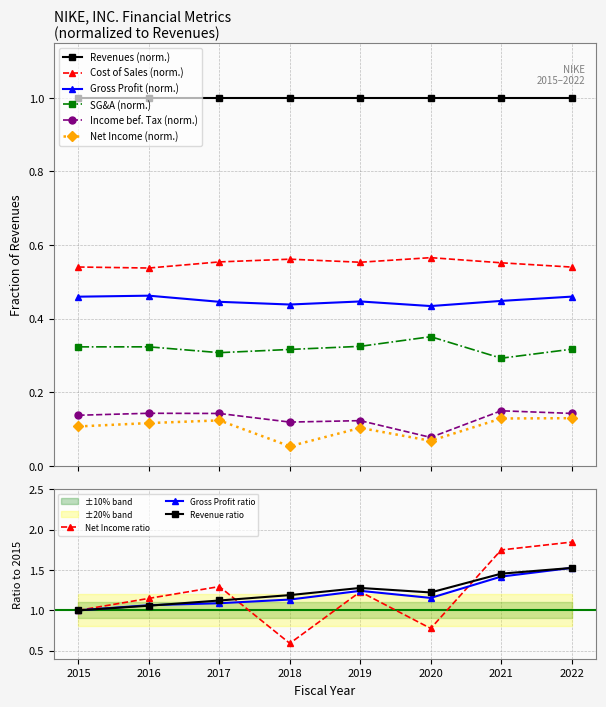

Read the Revenues value at 2015.

1.0